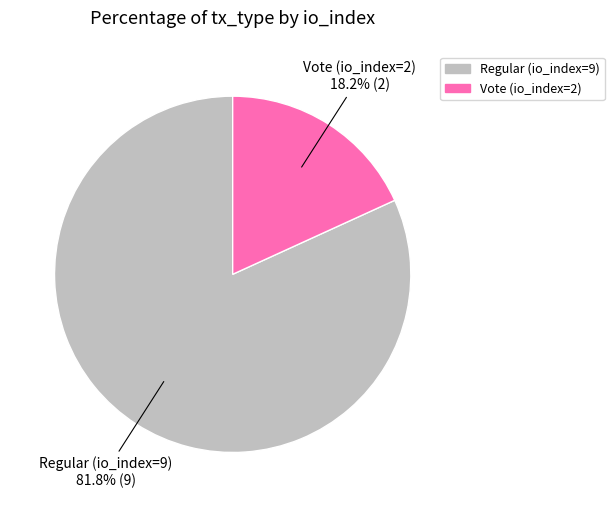

Which category accounts for the majority?

Regular (io_index=9)